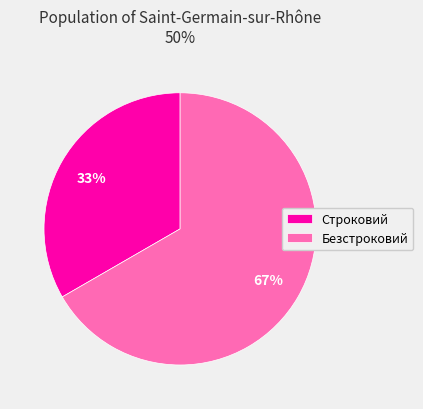

Approximately how many times larger is the value at Строковий compared to Безстроковий?

0.5